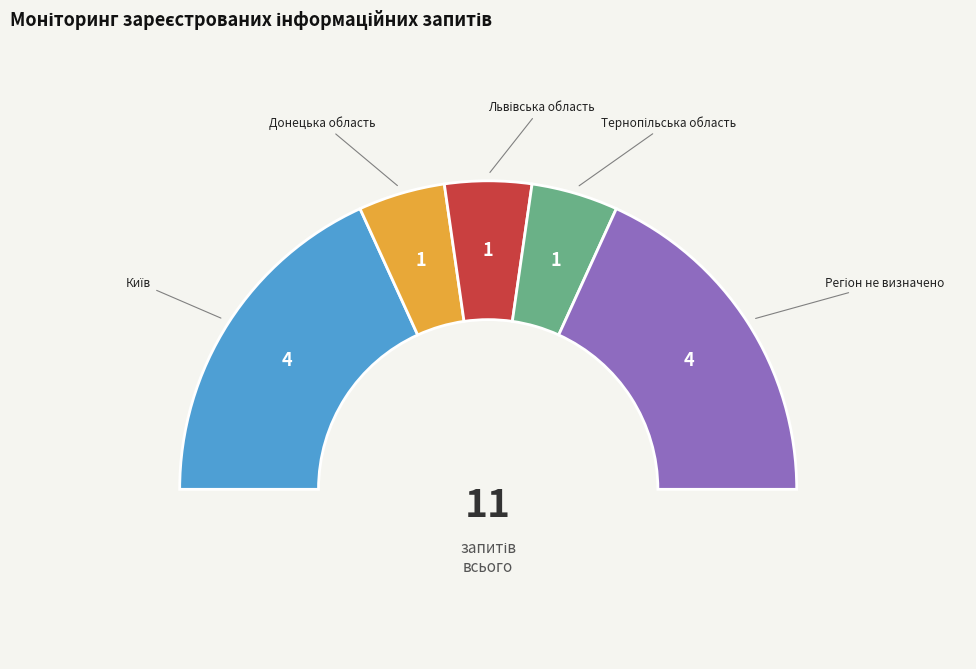

Which slice is the largest?

Київ